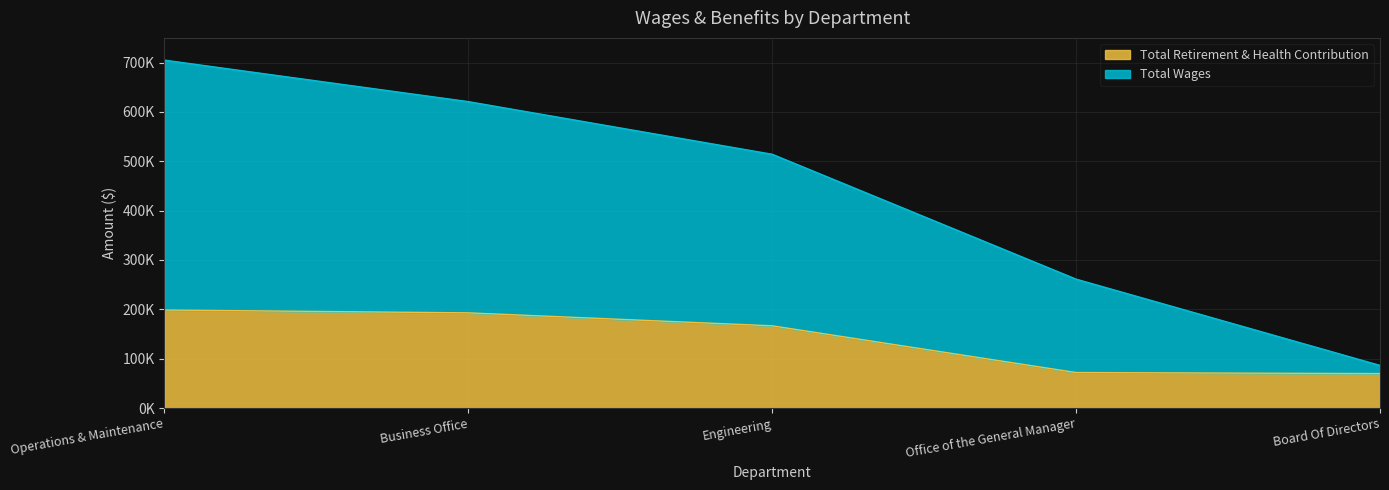

True or false: Total Retirement & Health Contribution and Total Wages intersect in this chart.

False